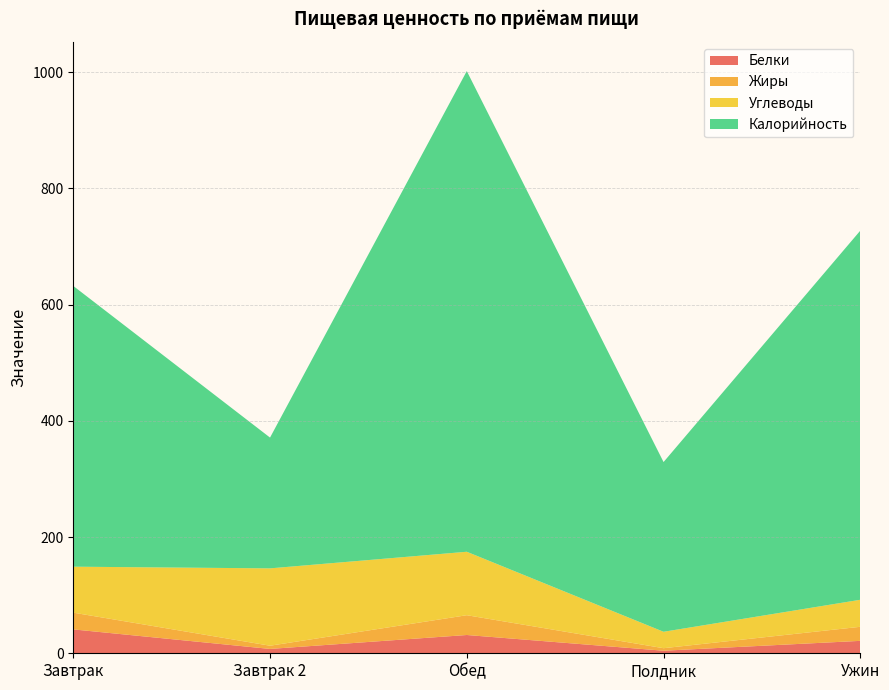

Reading left to right, list all the values displayed in this chart.

Белки: 41.1	7.5	31.4	4.4	21.4
Жиры: 28.8	5.5	34.0	4.3	24.2
Углеводы: 79.1	133.1	109.2	28.3	46.5
Калорийность: 483.0	225.0	827.0	292.0	635.1